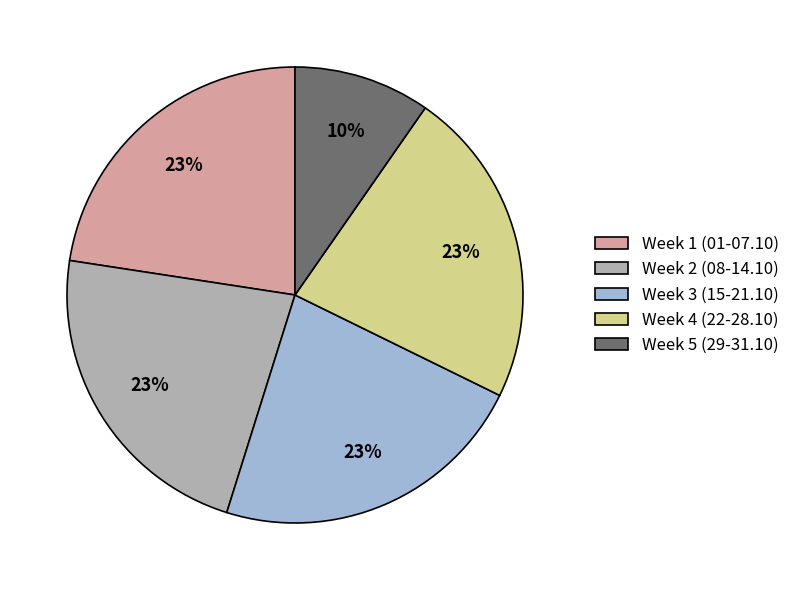

Approximately how many times larger is the value at Week 2 (08-14.10) compared to Week 5 (29-31.10)?

2.3